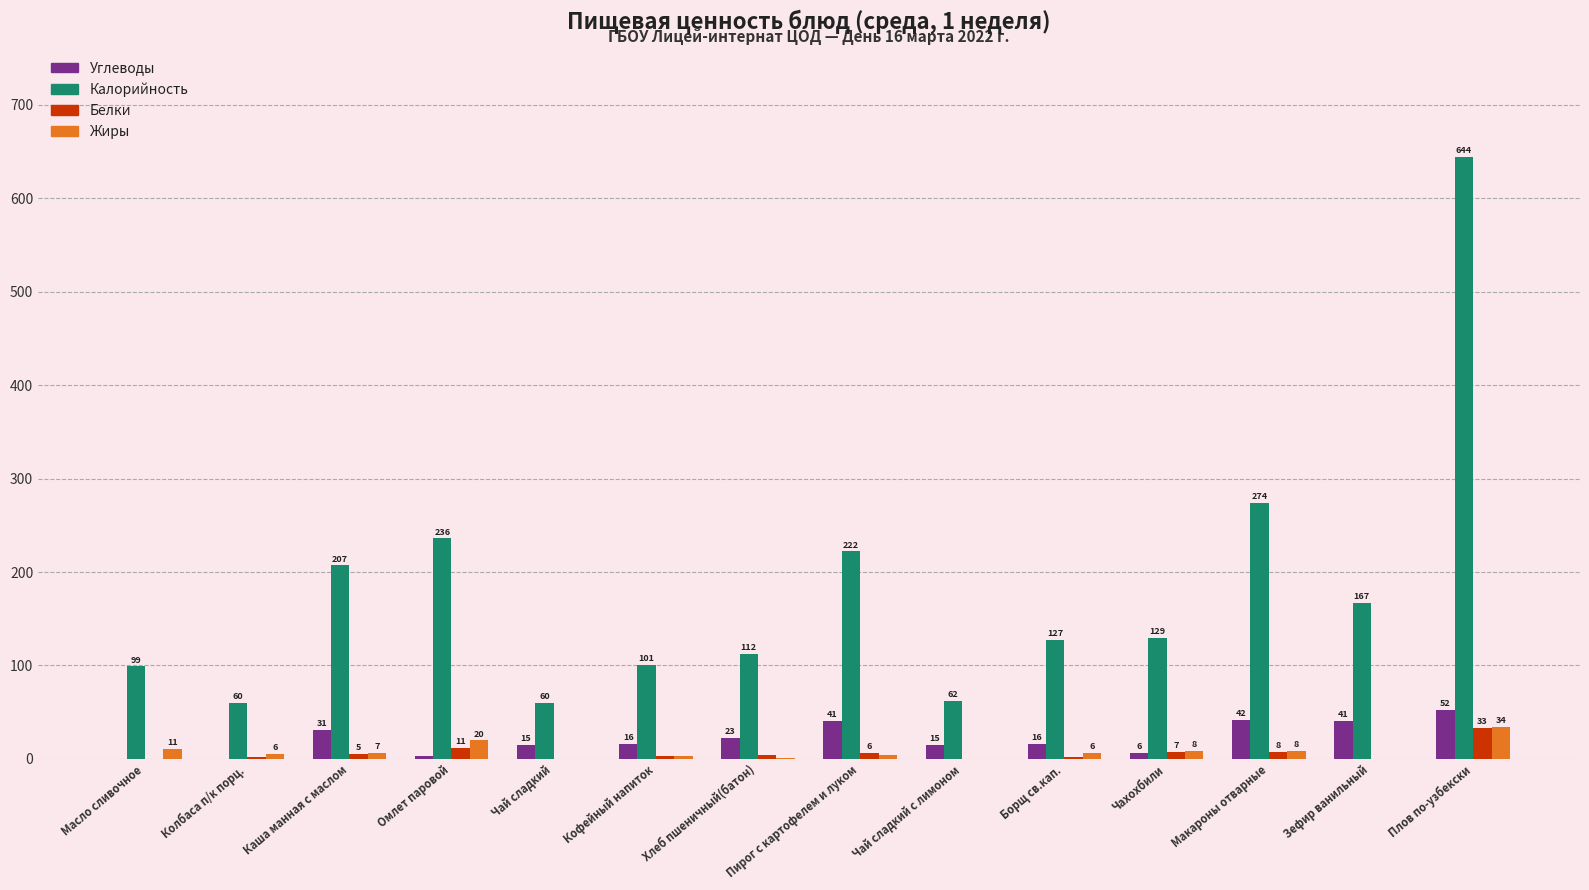

Count the number of categories in the chart.

14